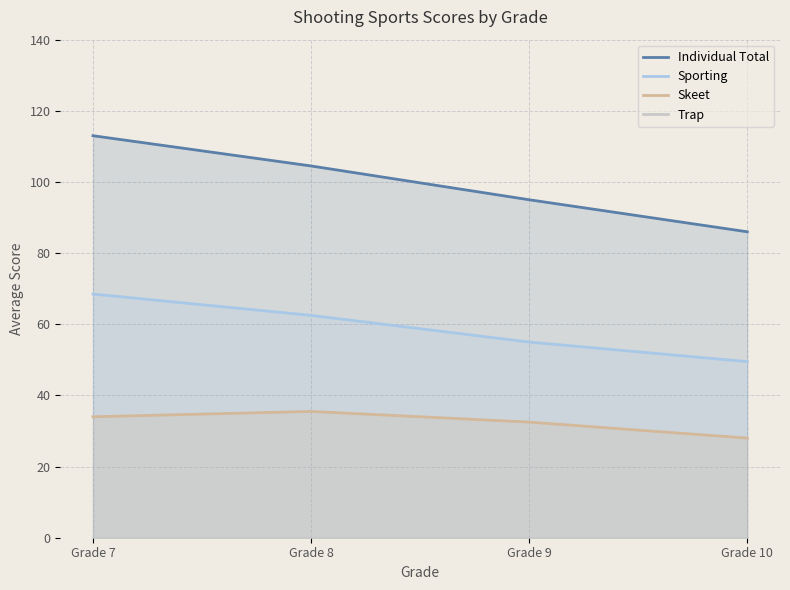

What is the value of the Individual Total point at the 2nd from the left?

104.5